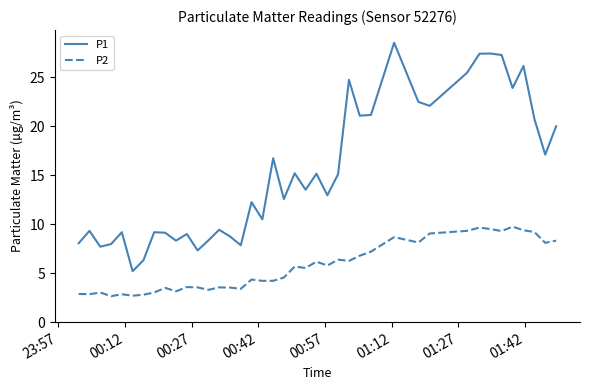

List the series in order of their peak value, highest first.

P1, P2